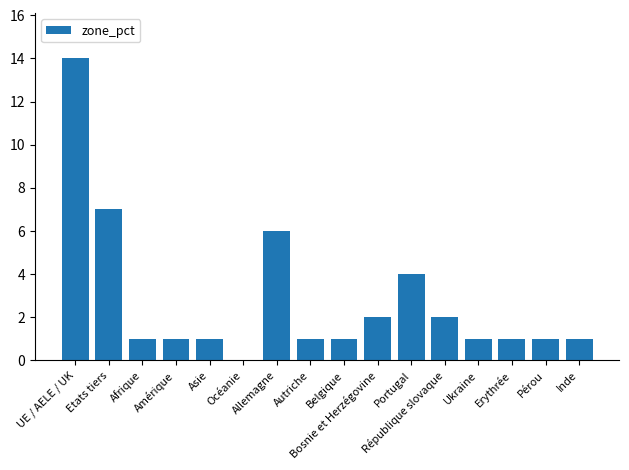

What is the sum of all values?

44